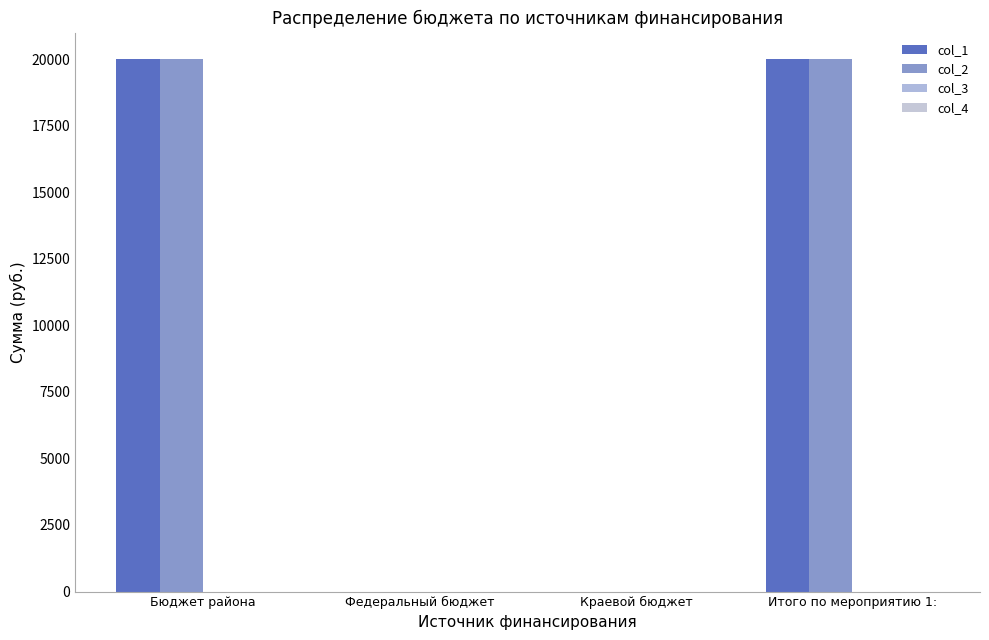

Reading left to right, transcribe all the data shown in this chart.

col_1: Бюджет района=20000	Федеральный бюджет=0	Краевой бюджет=0	Итого по мероприятию 1:=20000
col_2: Бюджет района=20000	Федеральный бюджет=0	Краевой бюджет=0	Итого по мероприятию 1:=20000
col_3: Бюджет района=0	Федеральный бюджет=0	Краевой бюджет=0	Итого по мероприятию 1:=0
col_4: Бюджет района=0	Федеральный бюджет=0	Краевой бюджет=0	Итого по мероприятию 1:=0